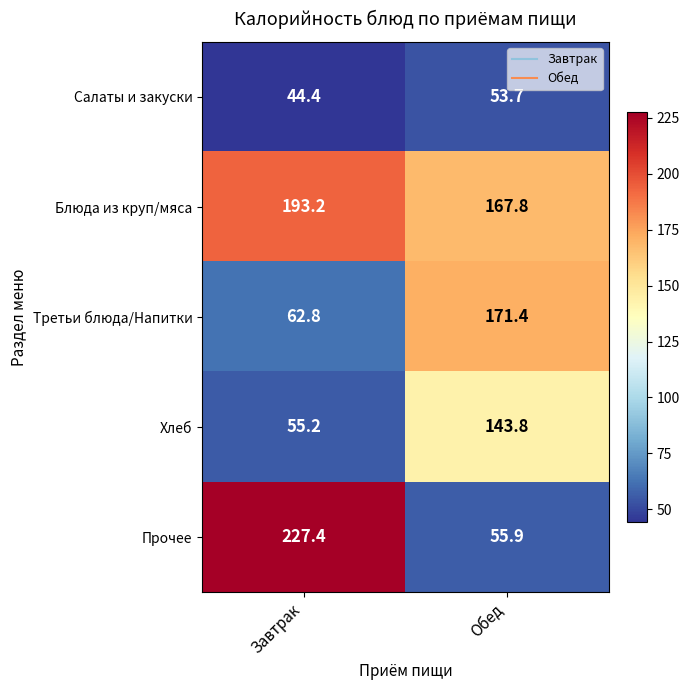

At how many categories does at least one series exceed 90?

2